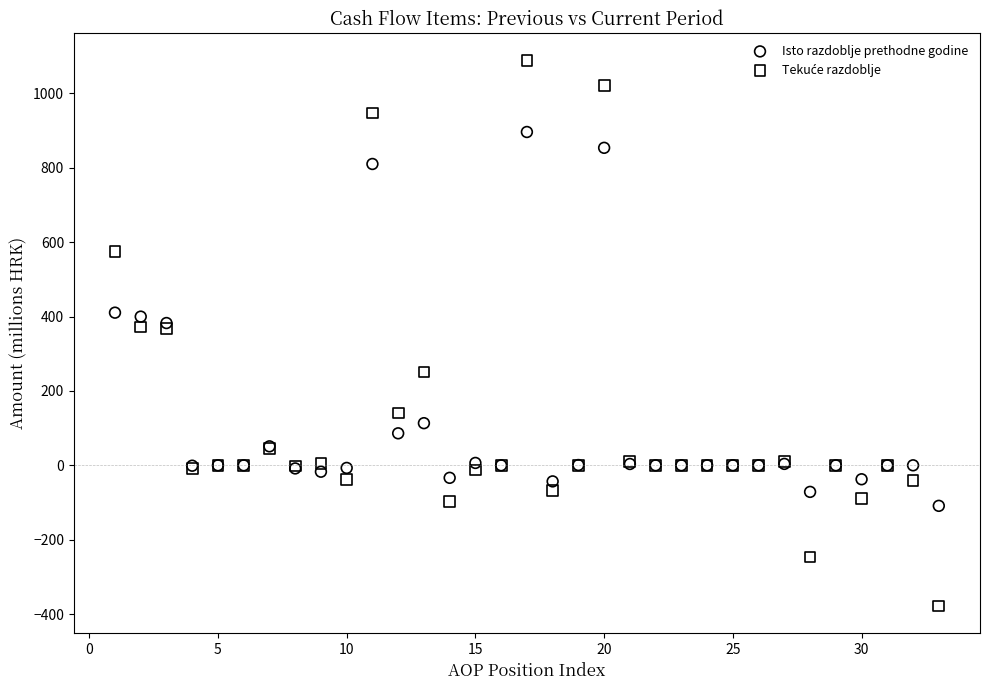

What is the X range (max minus min) for the scatter plot?

32.0